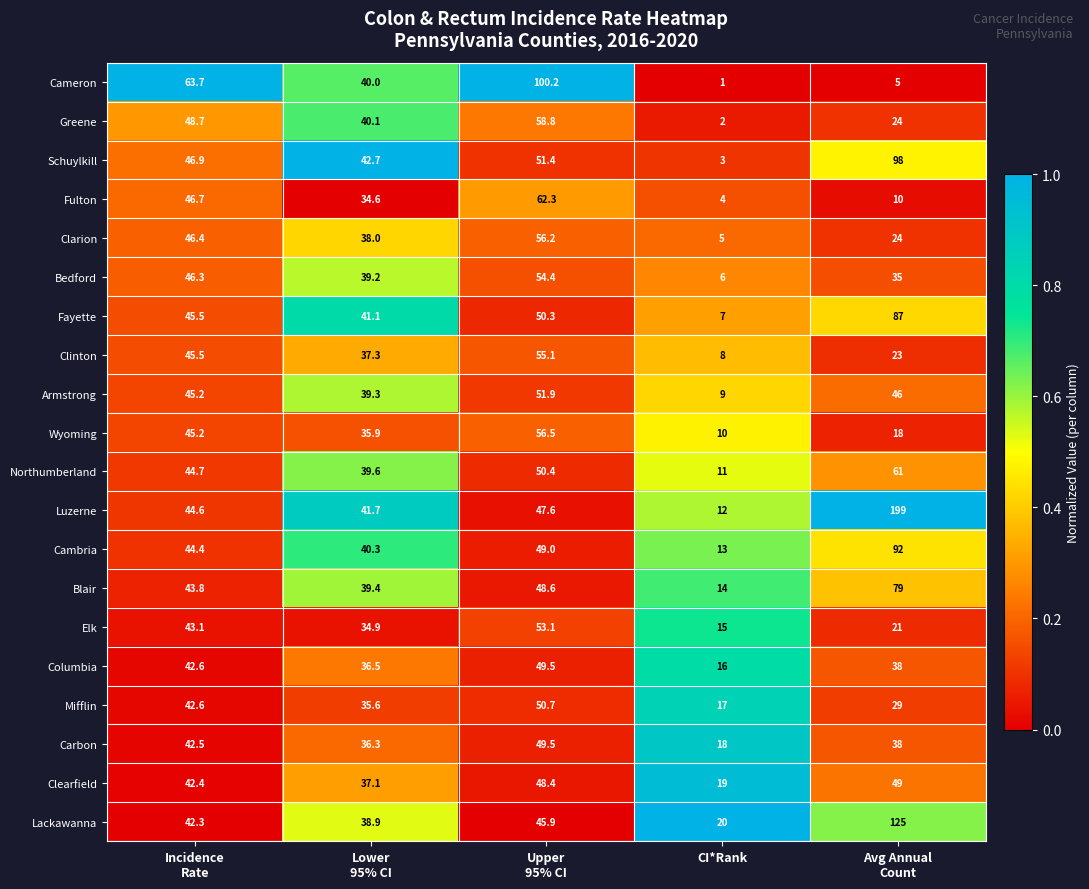

Which series has the widest spread of values?

Luzerne